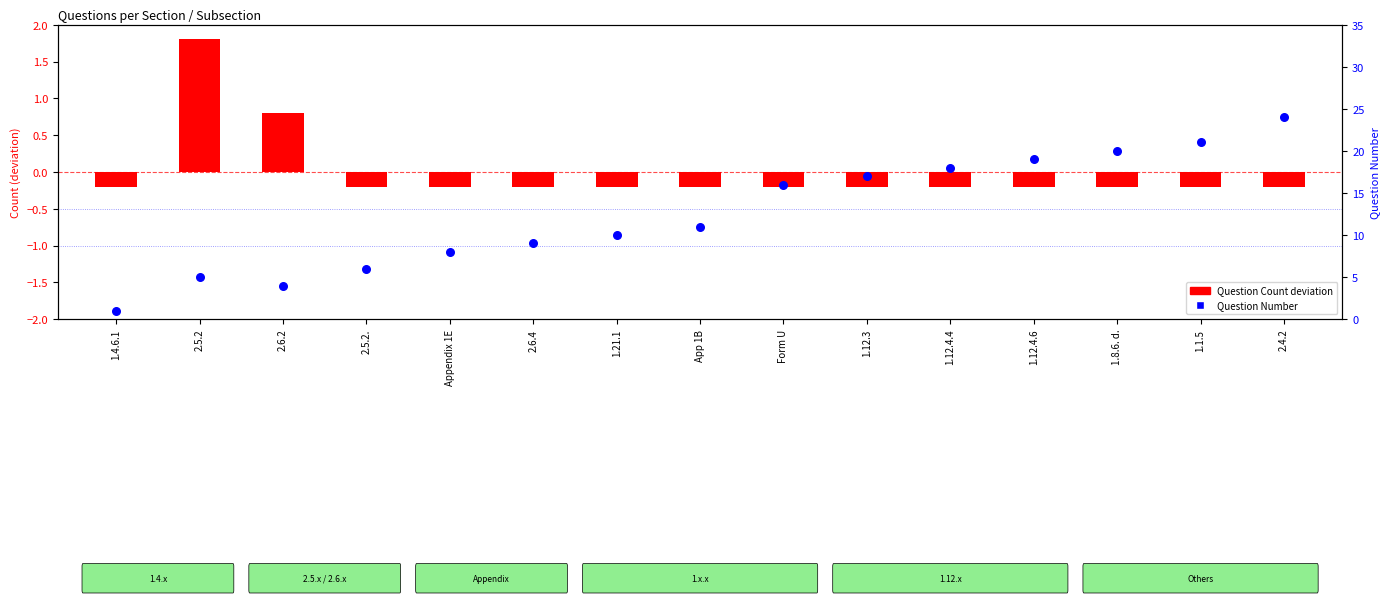

Is the value of Question Number at 2.5.2. greater than the value of Question Count (deviation from mean) at 1.12.3?

Yes